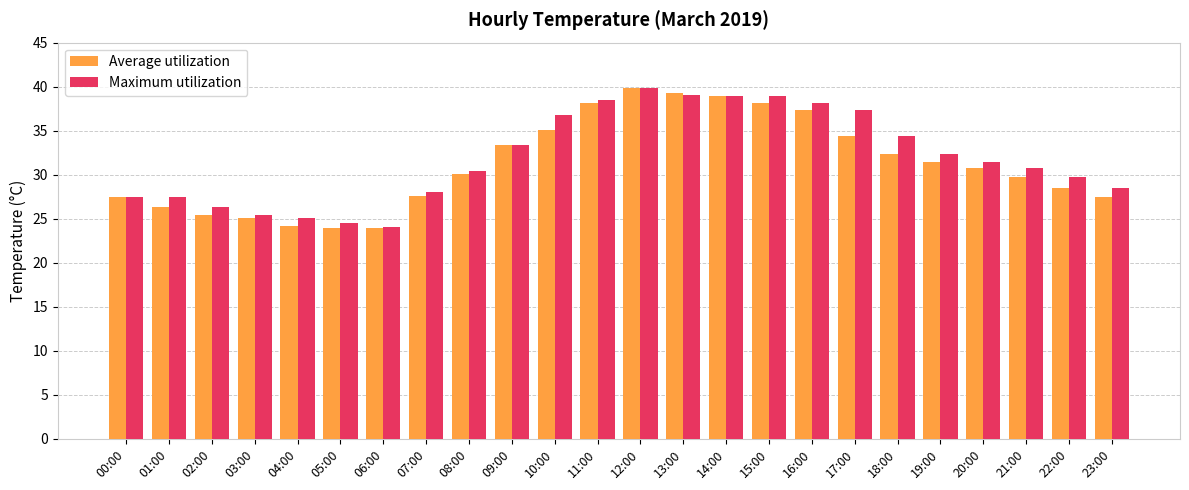

Where does the Maximum utilization series first go above 31?

09:00